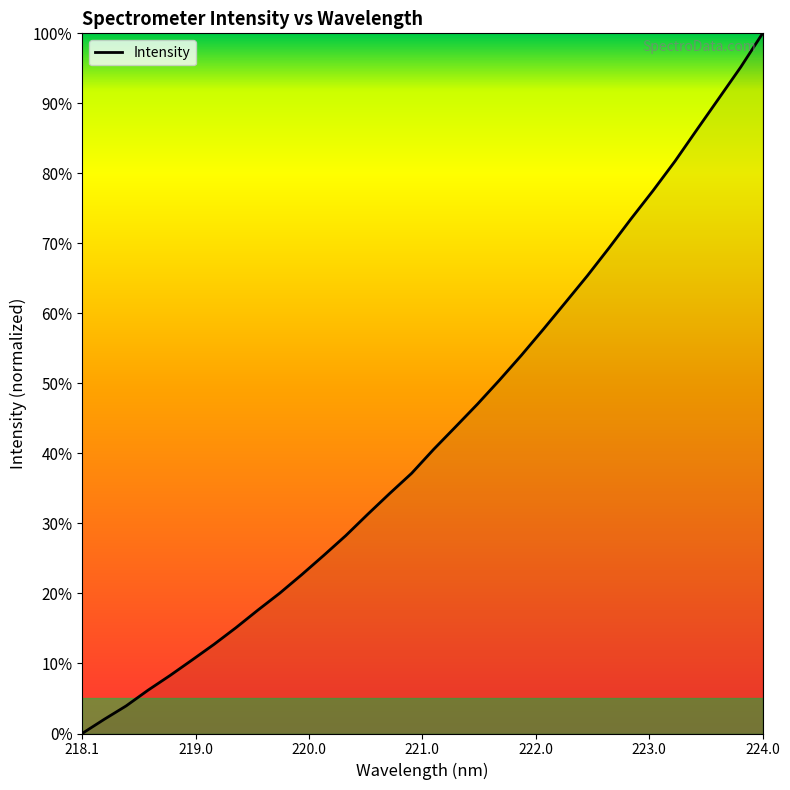

What is the maximum value shown in the chart?

100.0